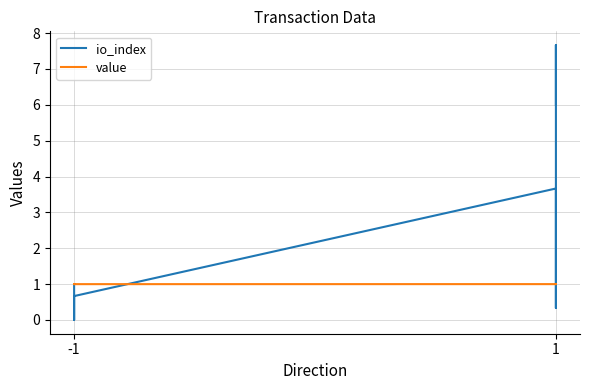

What is the difference between the second highest and minimum values in the io_index series?

6.0